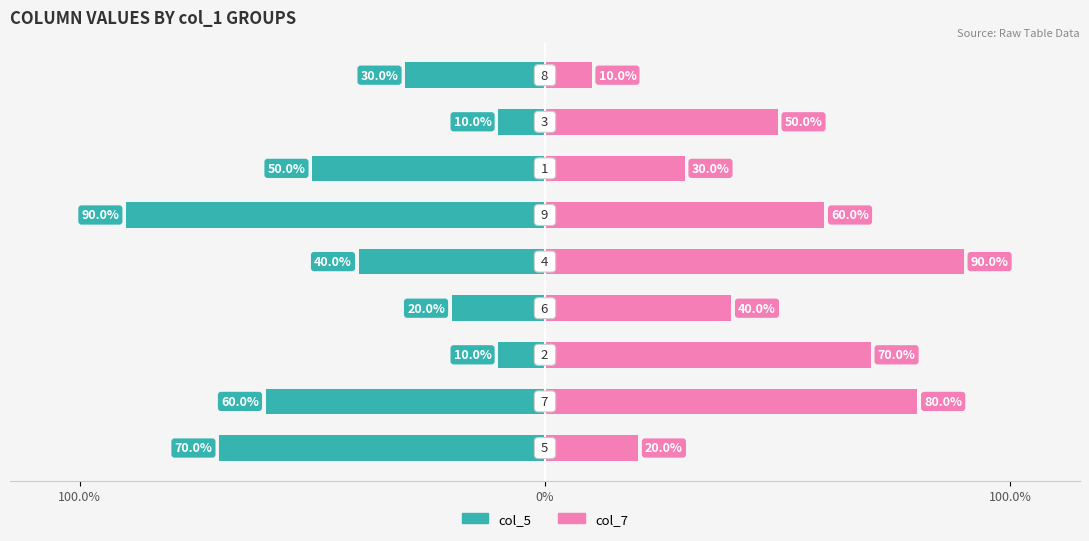

How many bars are there in each group?

2